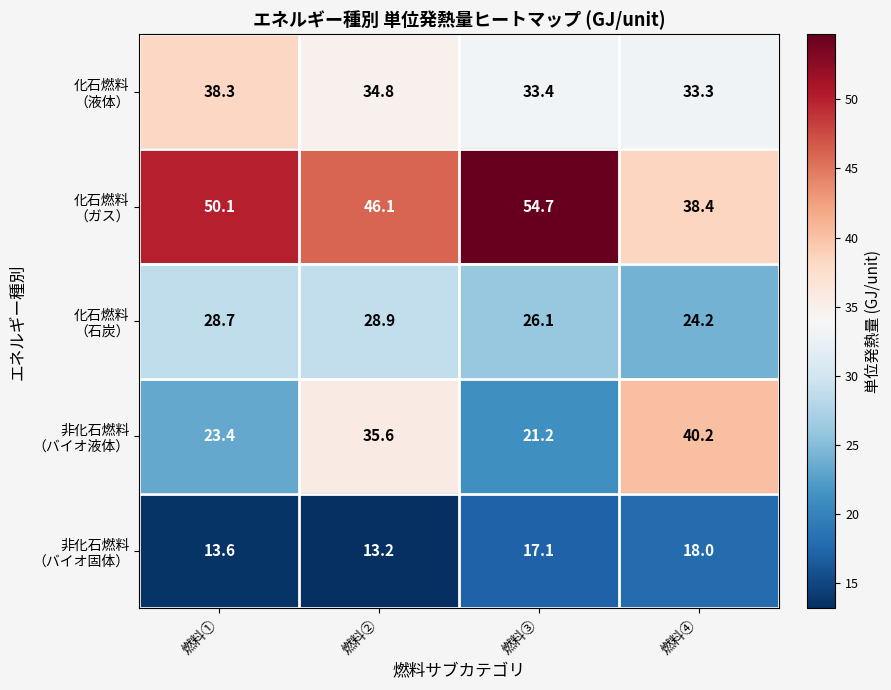

At how many categories does at least one series exceed 35?

4